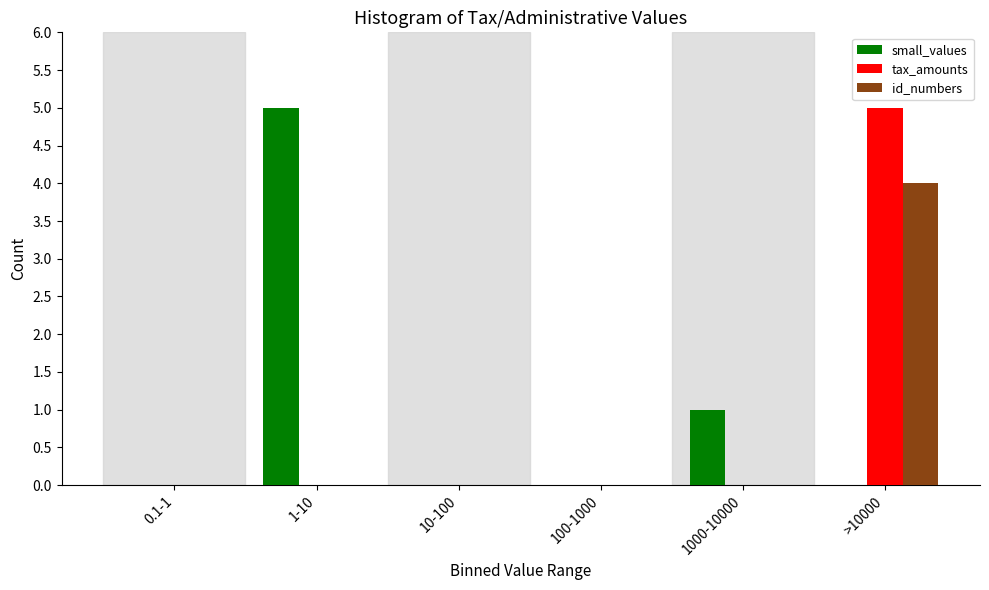

Reading left to right, transcribe all the data shown in this chart.

small_values: 0.1-1=0	1-10=5	10-100=0	100-1000=0	1000-10000=1	>10000=0
tax_amounts: 0.1-1=0	1-10=0	10-100=0	100-1000=0	1000-10000=0	>10000=5
id_numbers: 0.1-1=0	1-10=0	10-100=0	100-1000=0	1000-10000=0	>10000=4